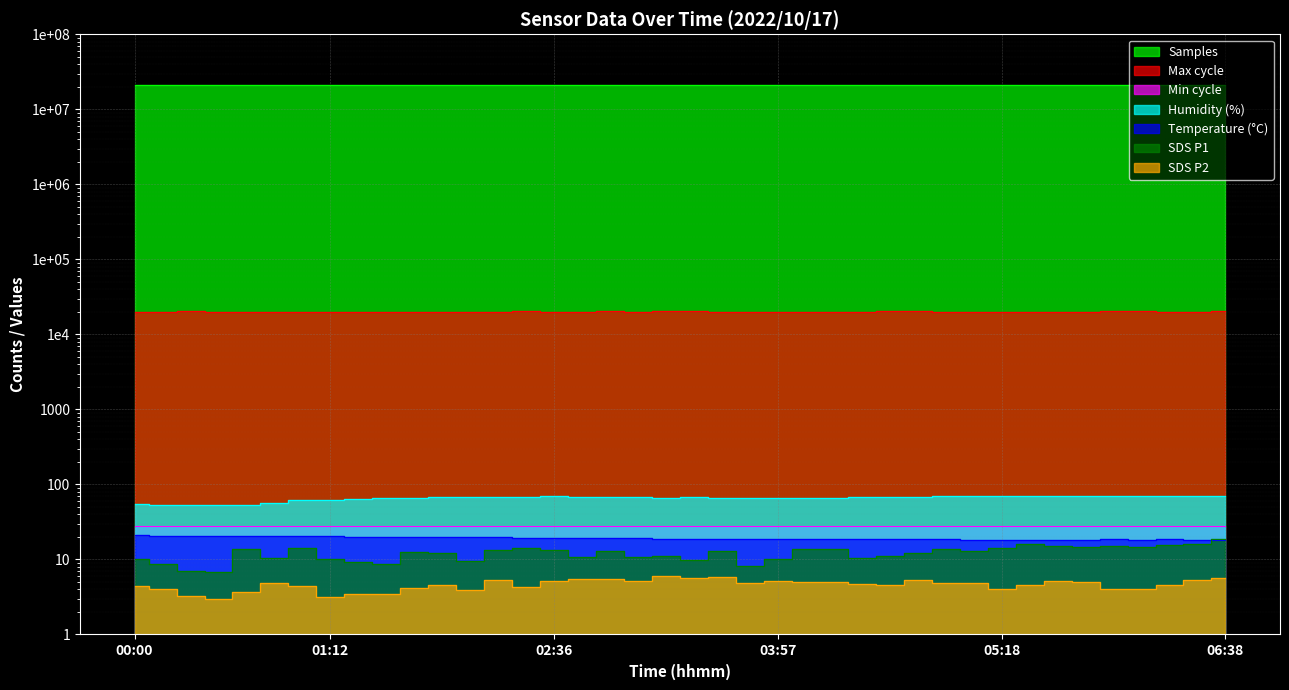

Count the number of categories in the chart.

40